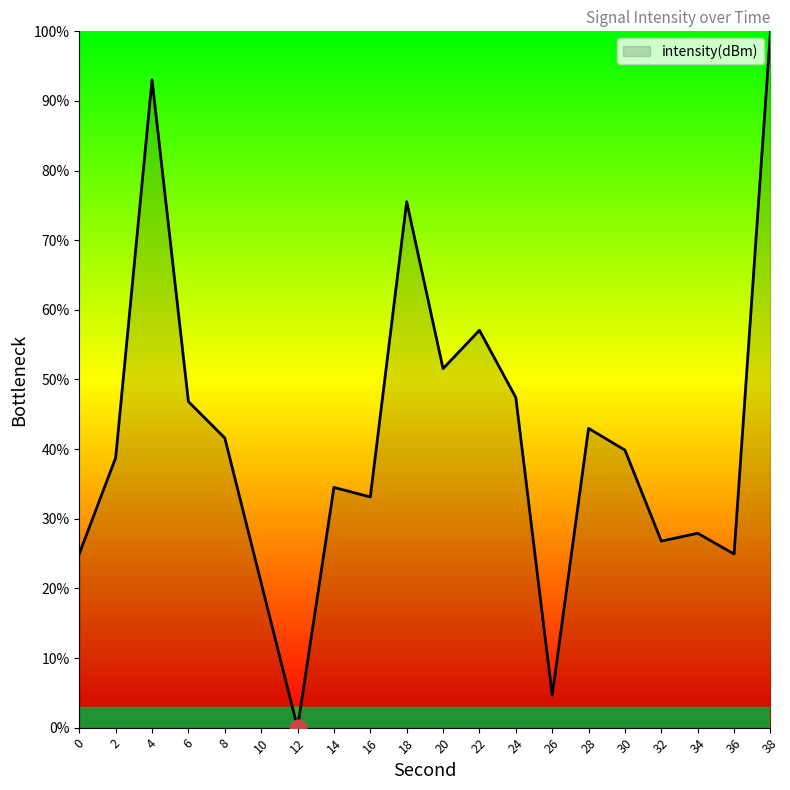

Which category has the highest value across all series?

38